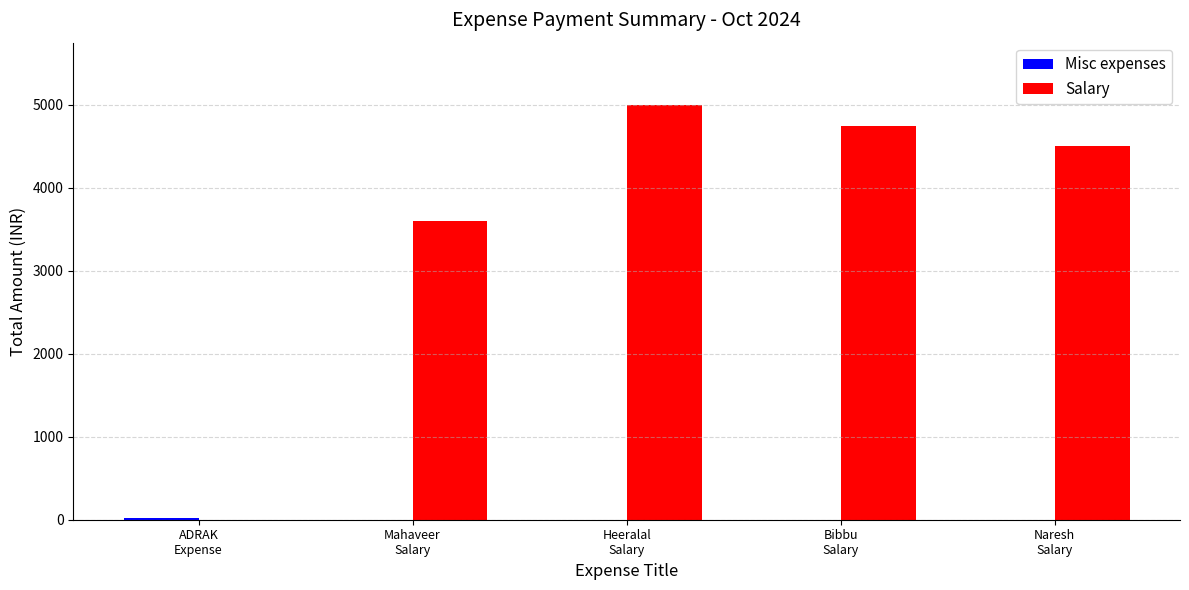

What is the maximum value shown in the chart?

5000